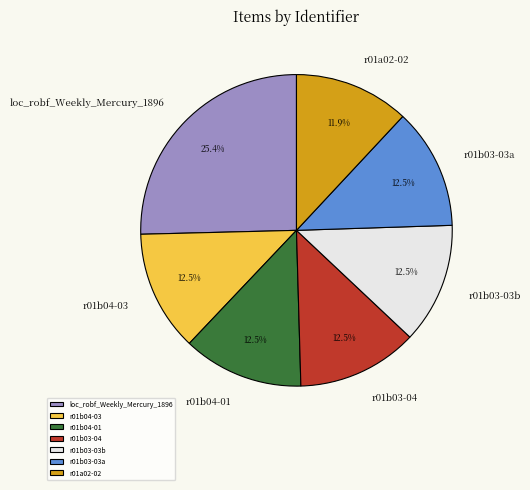

The loc_robf_Weekly_Mercury_1896 slice represents 25% of the pie. True or false?

True